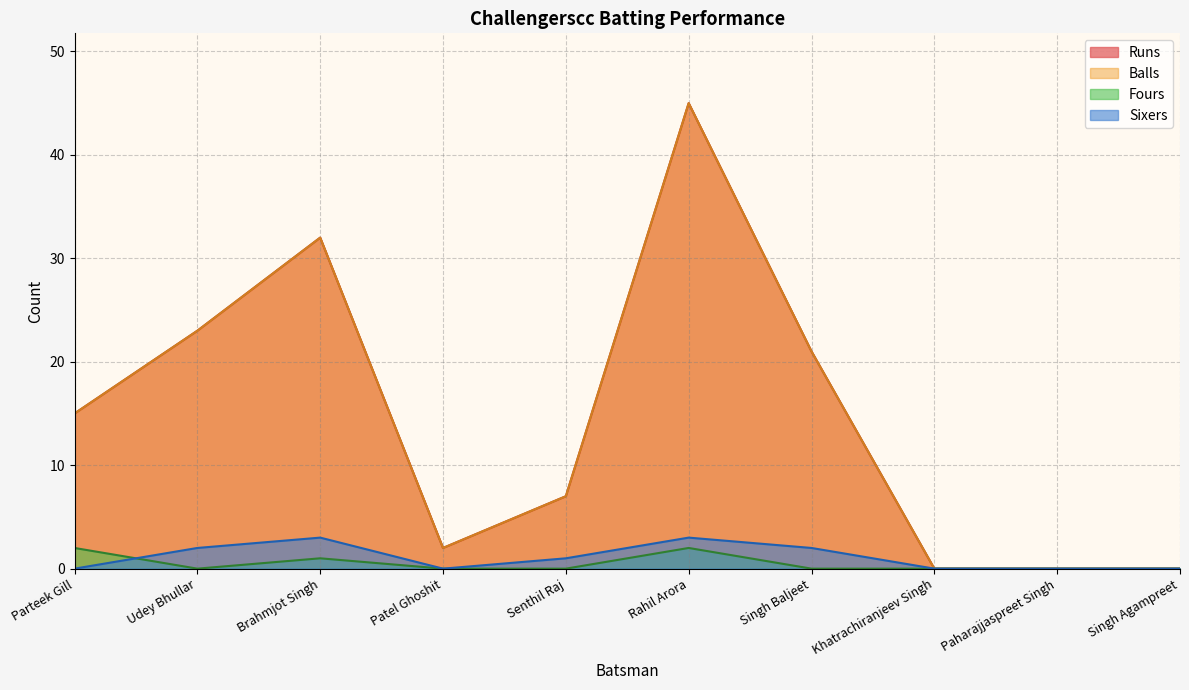

What position from the left is Udey Bhullar?

2